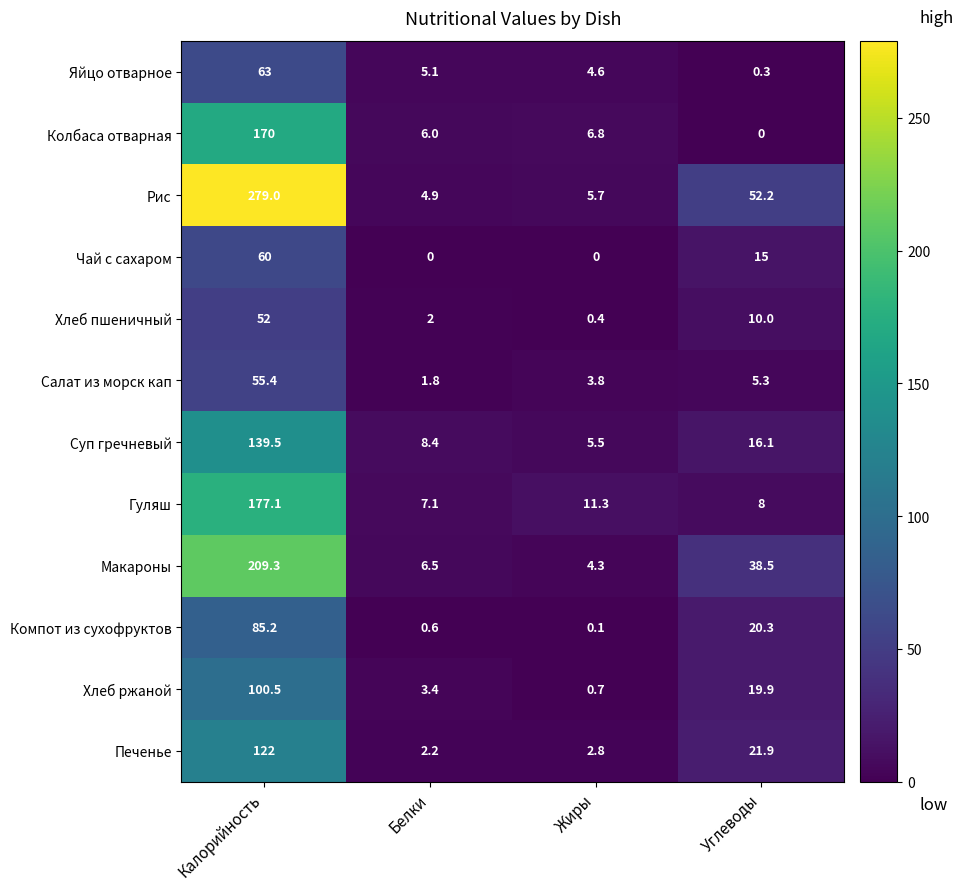

Between Калорийность and Белки, which series saw the biggest shift?

Рис